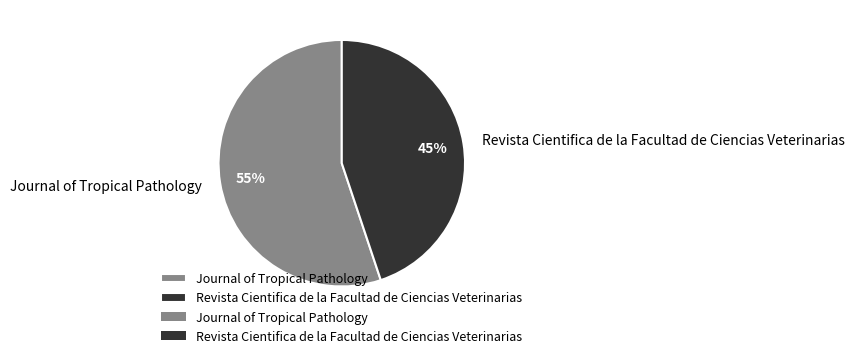

To the nearest percent, what portion does Revista Cientifica de la Facultad de Ciencias Veterinarias represent?

45%